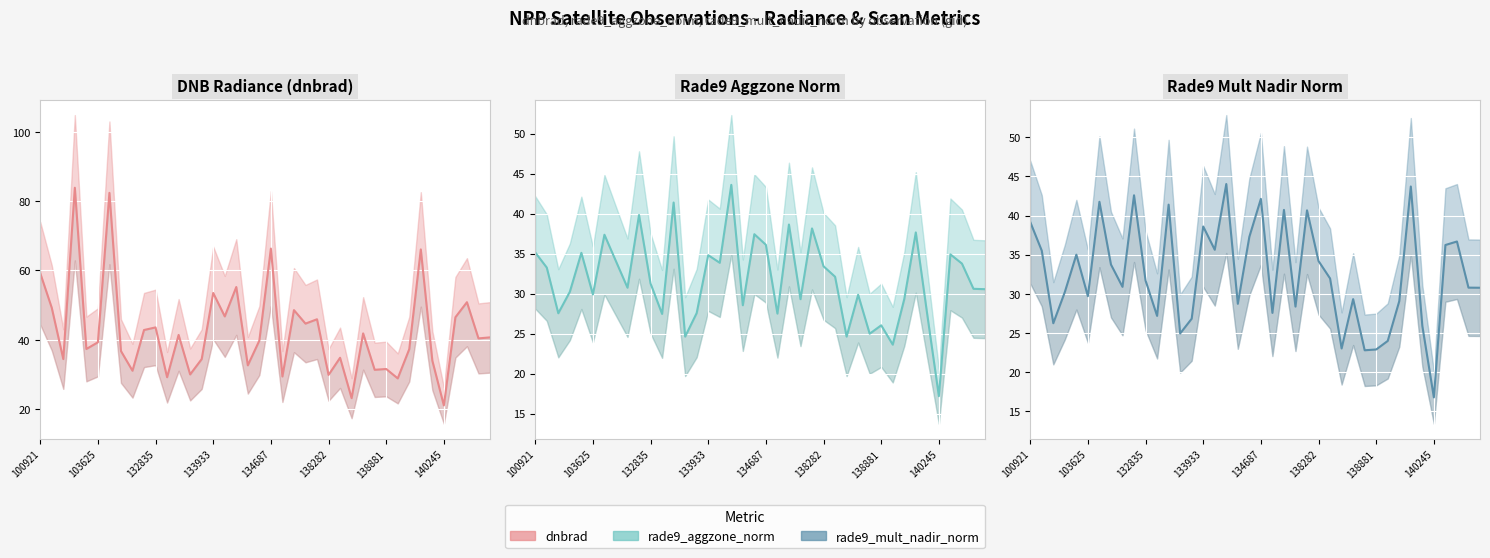

What are all the series names shown in the legend?

DNB Radiance (dnbrad), Rade9 Aggzone Norm, Rade9 Mult Nadir Norm